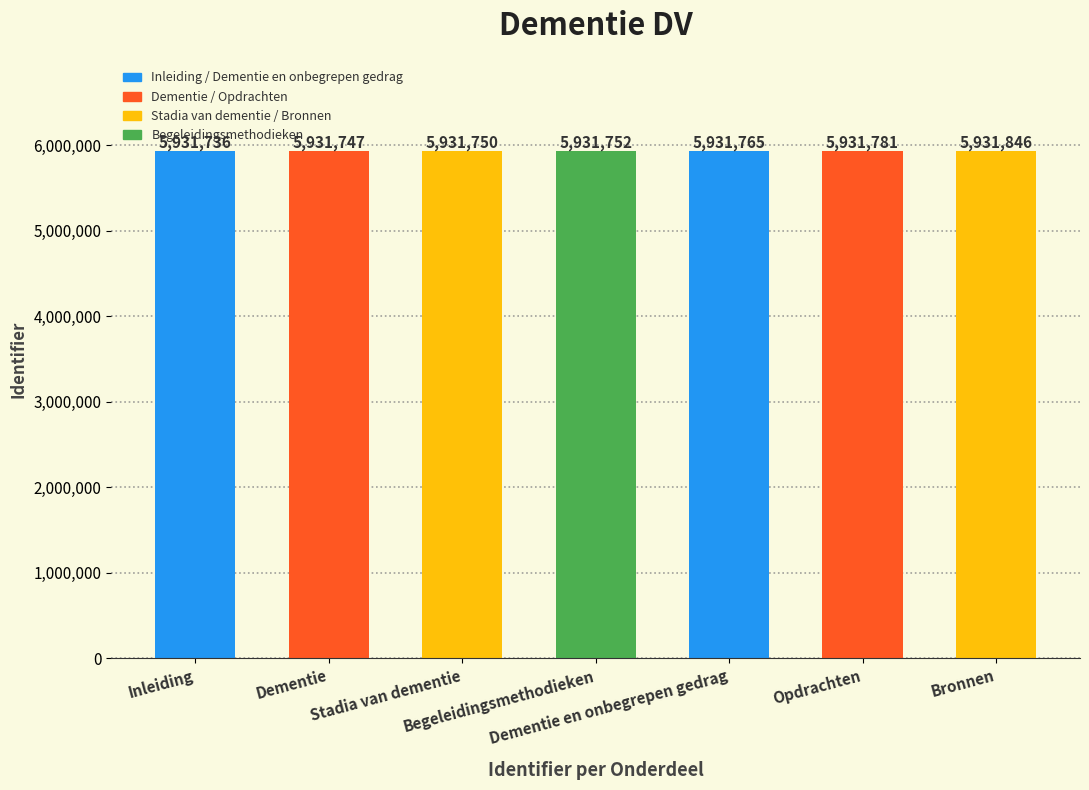

List the labels in order of value, largest first.

Bronnen, Opdrachten, Dementie en onbegrepen gedrag, Begeleidingsmethodieken, Stadia van dementie, Dementie, Inleiding